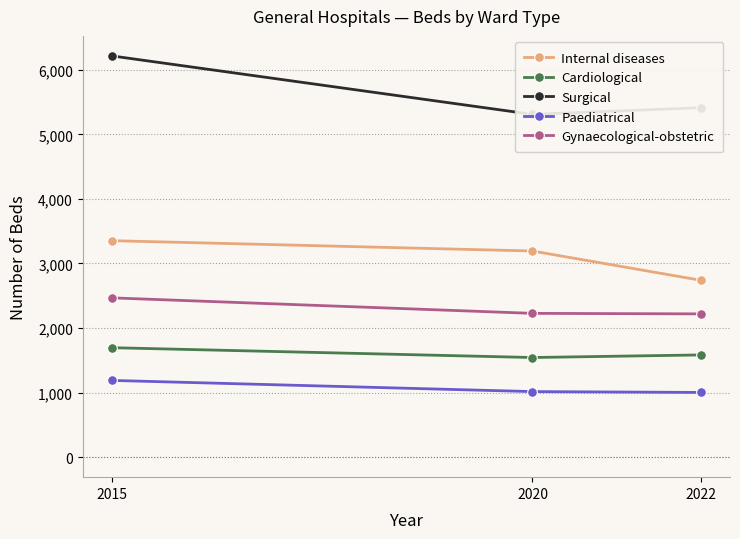

Which category has the lowest value in the Cardiological series?

2020